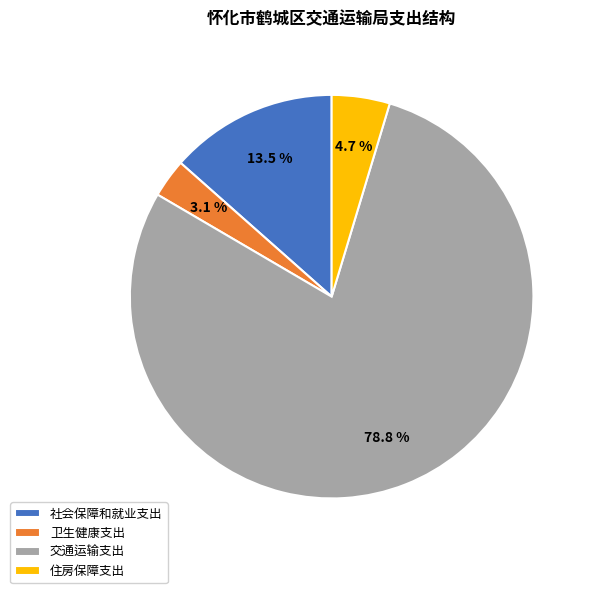

What portion of the pie excludes 住房保障支出?

95.3%